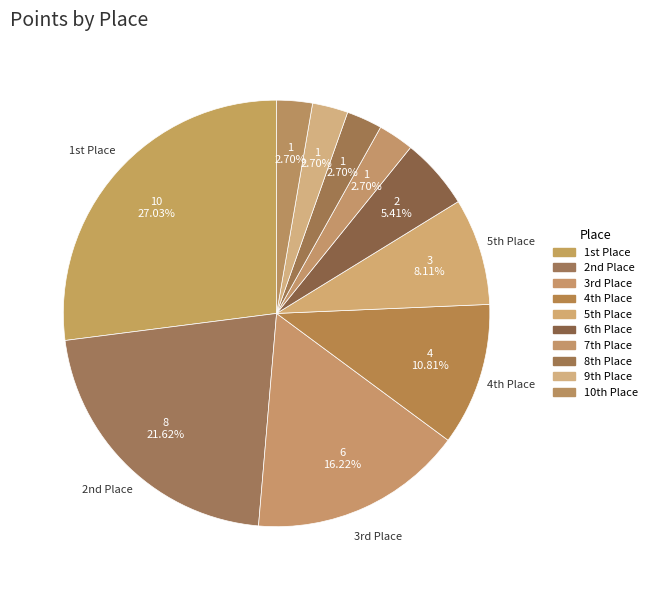

Count the number of slices in the pie.

10